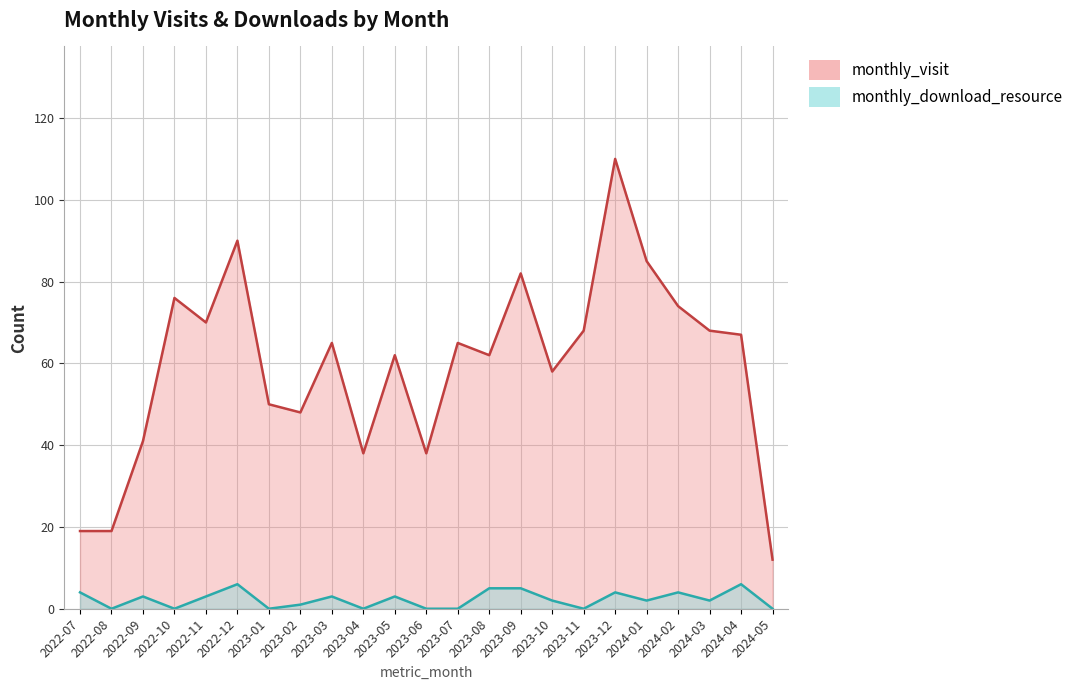

What is the sum of all monthly_visit values?

1367